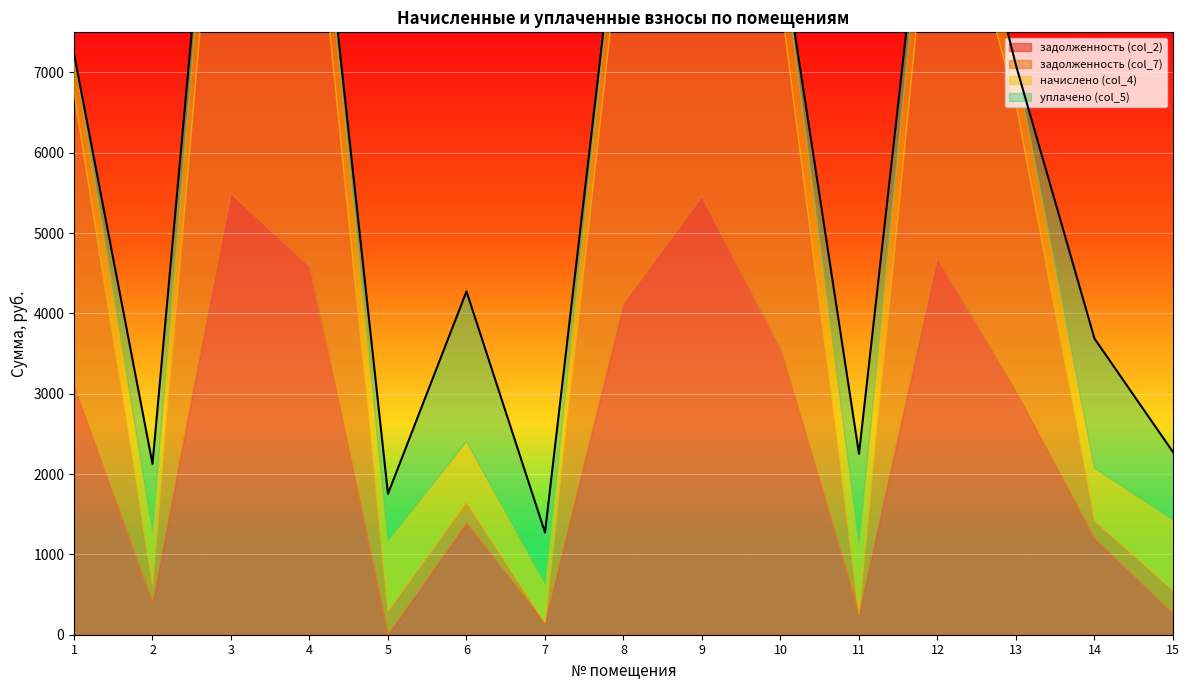

Reading left to right, list all the values displayed in this chart.

задолженность (col_2): 1=3083.5	2=398.3	3=5492.8	4=4581.5	5=0.0	6=1388.2	7=146.5	8=4119.6	9=5455.4	10=3549.6	11=259.5	12=4681.3	13=3021.1	14=1195.2	15=261.9
задолженность (col_7): 1=3657.8	2=221.8	3=6515.8	4=5434.8	5=292.4	6=257.8	7=0.0	8=4885.5	9=6471.4	10=4374.3	11=0.0	12=5553.2	13=3583.8	14=222.6	15=291.7
начислено (col_4): 1=493.5	2=665.3	3=879.1	4=733.3	5=877.1	6=759.2	7=489.5	8=659.3	9=873.1	10=733.3	11=867.1	12=749.2	13=483.5	14=655.4	15=875.1
уплачено (col_5): 1=0.0	2=841.8	3=0.0	4=0.0	5=584.7	6=1869.6	7=636.0	8=0.0	9=0.0	10=0.0	11=1126.7	12=0.0	13=0.0	14=1613.7	15=845.3